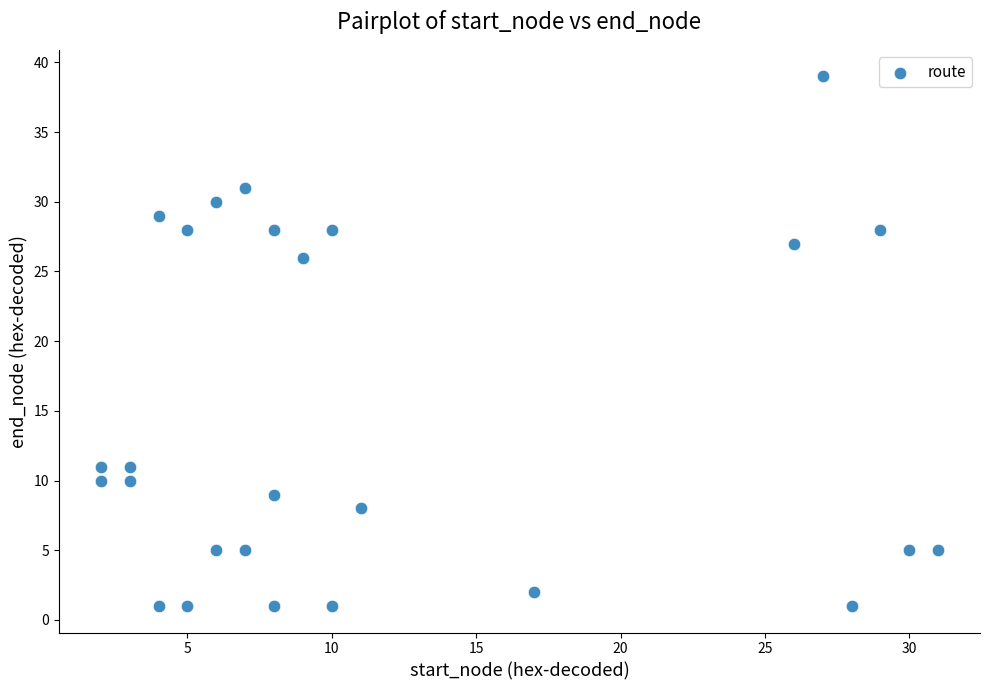

What is the range of Y values (max minus min)?

38